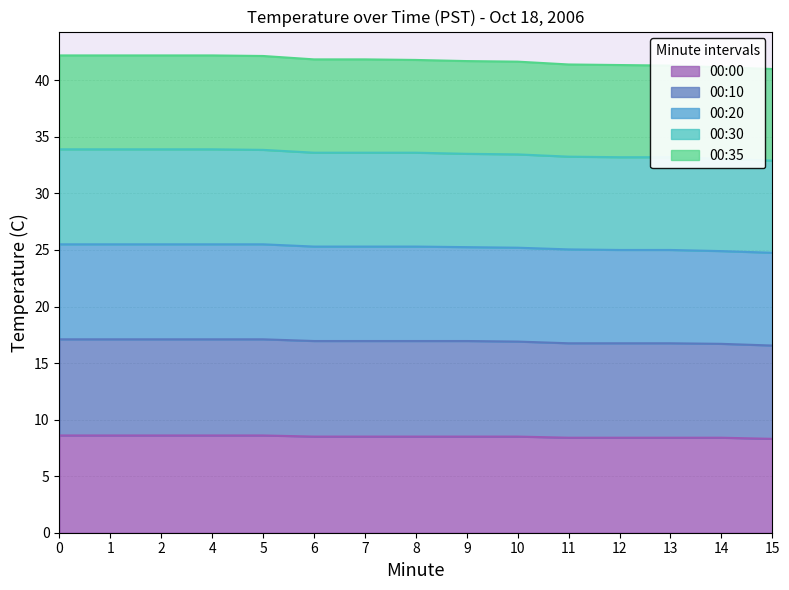

Which series has the widest spread of values?

00:20